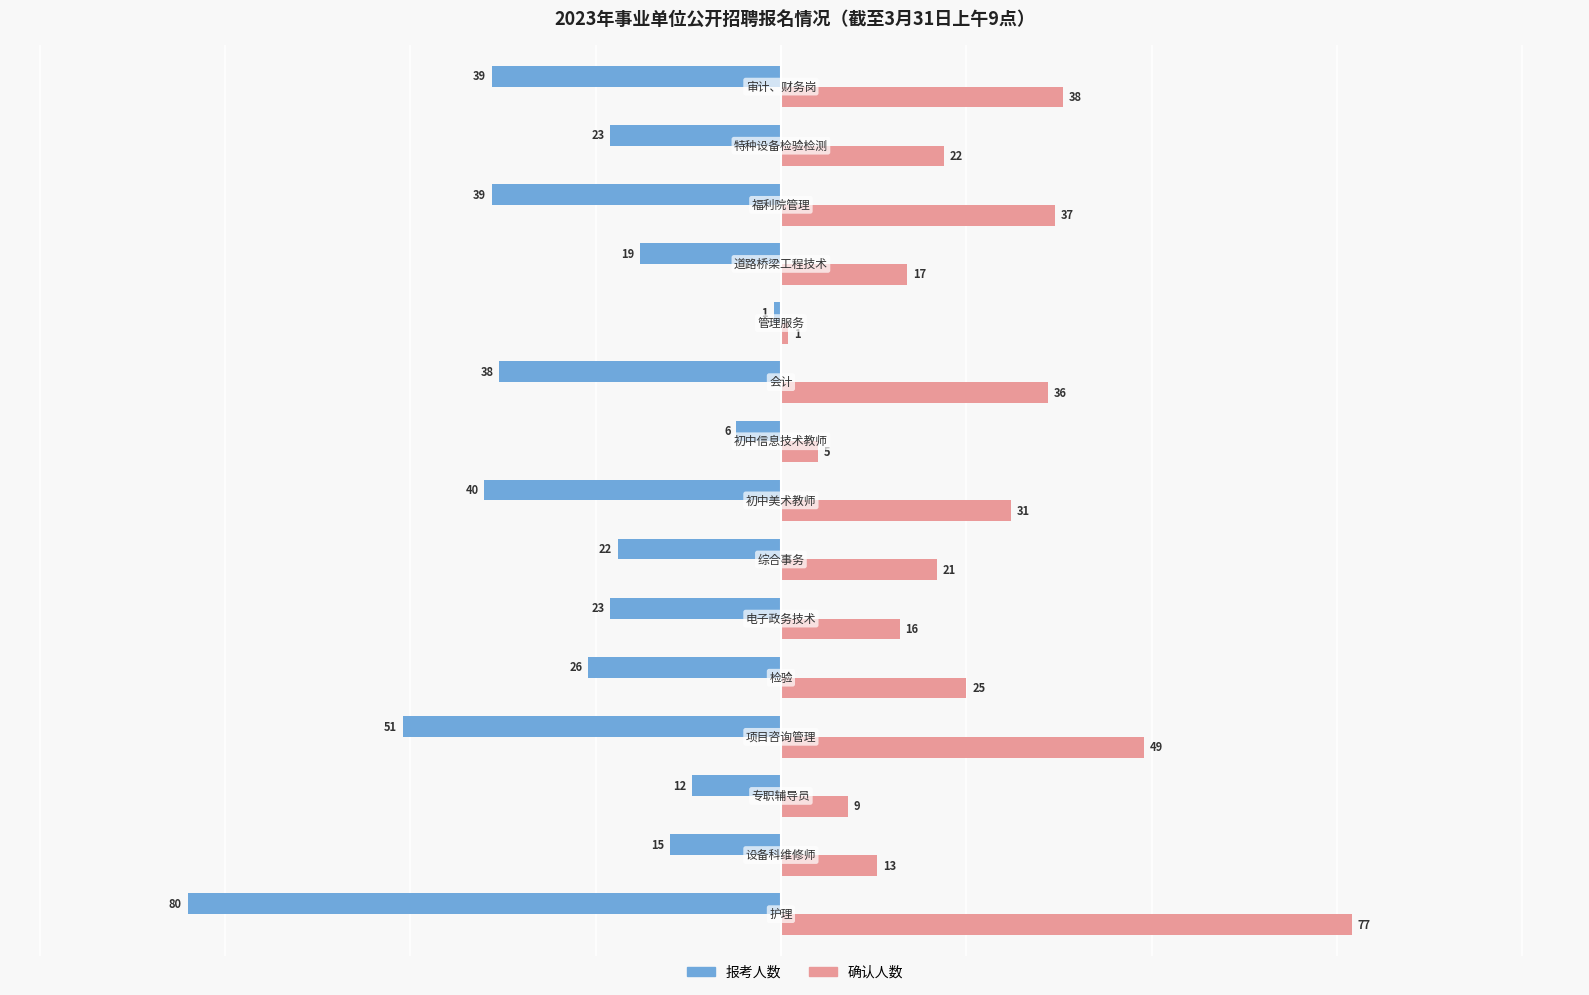

Rank the series by their average value, from highest to lowest.

确认人数, 报考人数